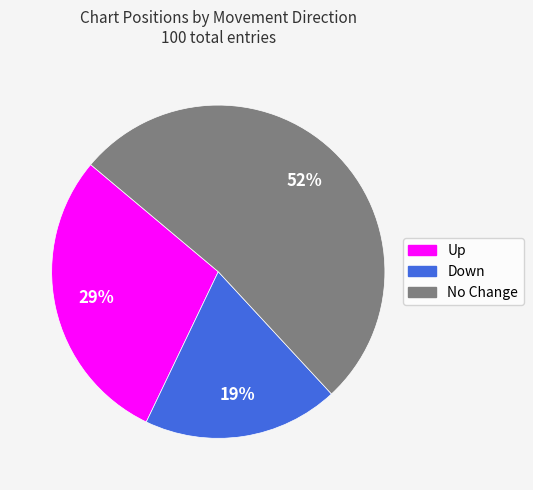

Count the number of slices in the pie.

3